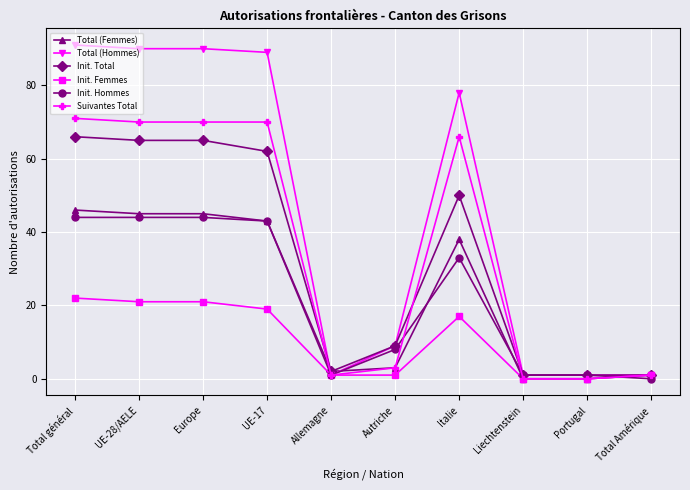

Count the number of categories in the chart.

10